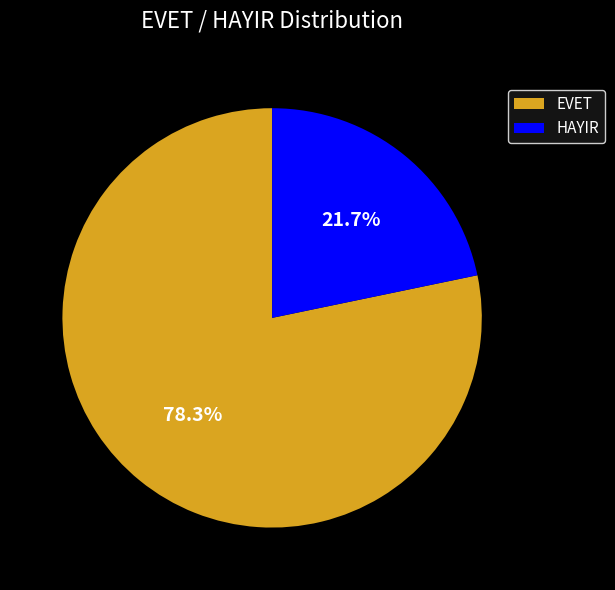

What percentage is NOT represented by EVET?

21.7%